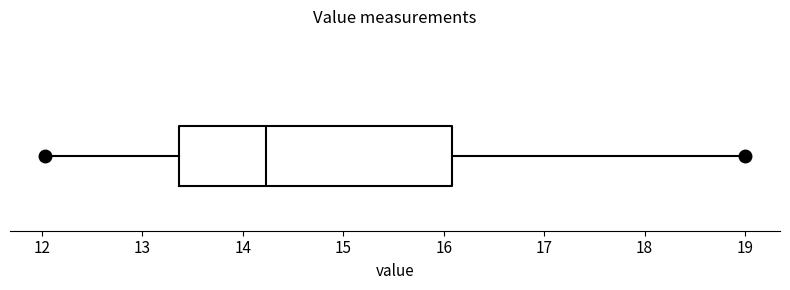

Transcribe this box plot: give where the median line is, the range the box spans, and where the two whiskers end, as read against the x-axis. The values are not printed on the chart, so give them approximately, as read against the axis.

median 14.2, box 13.4 to 16.1, whiskers 12.0 to 19.0